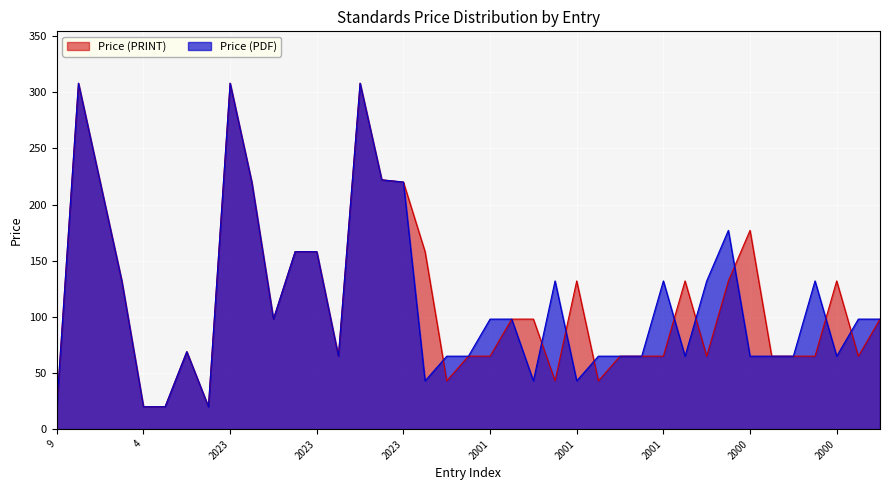

How many interior local valleys does the Price (PDF) series have?

8